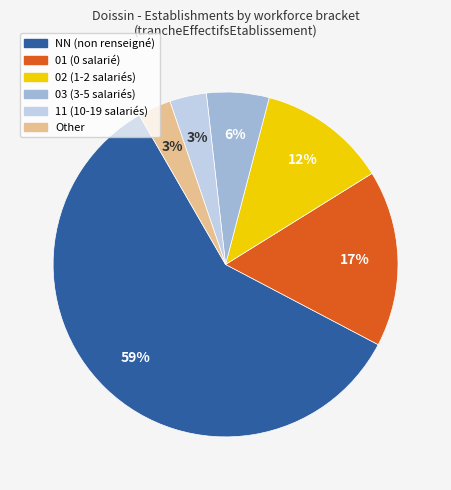

How many segments does this pie chart have?

6